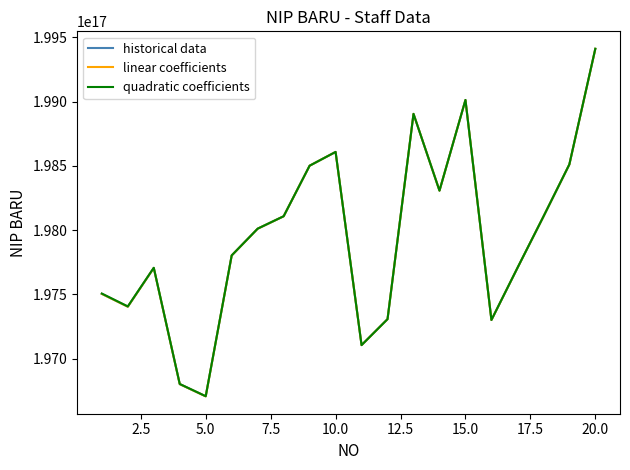

How many lines are shown in the chart?

3